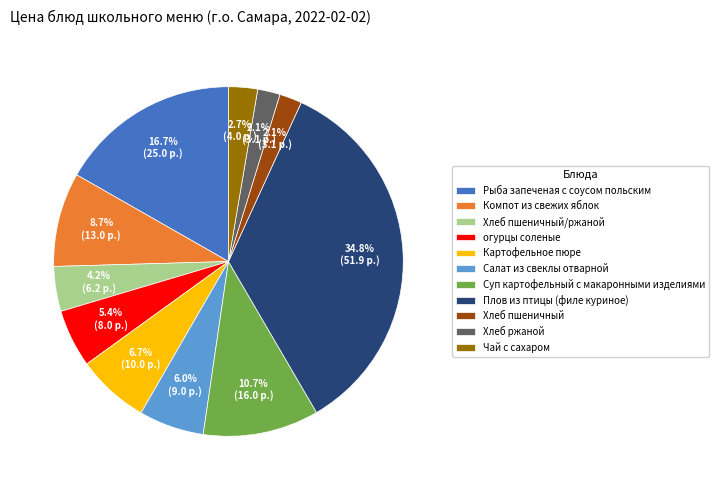

Approximately how many times larger is the value at Суп картофельный с макаронными изделиями compared to Салат из свеклы отварной?

1.8